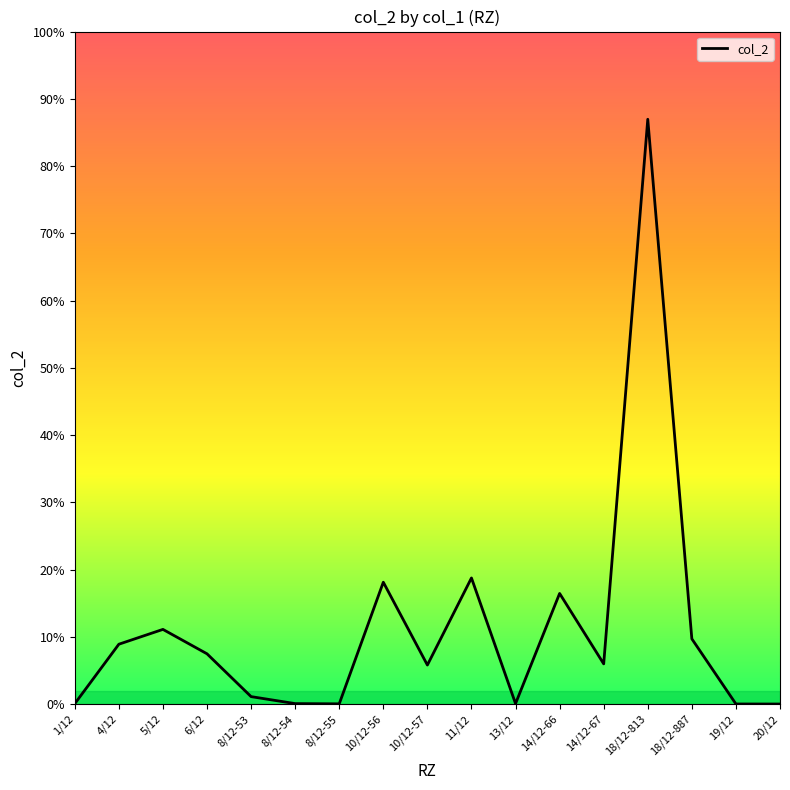

Does the chart display data point markers on the line(s)?

No